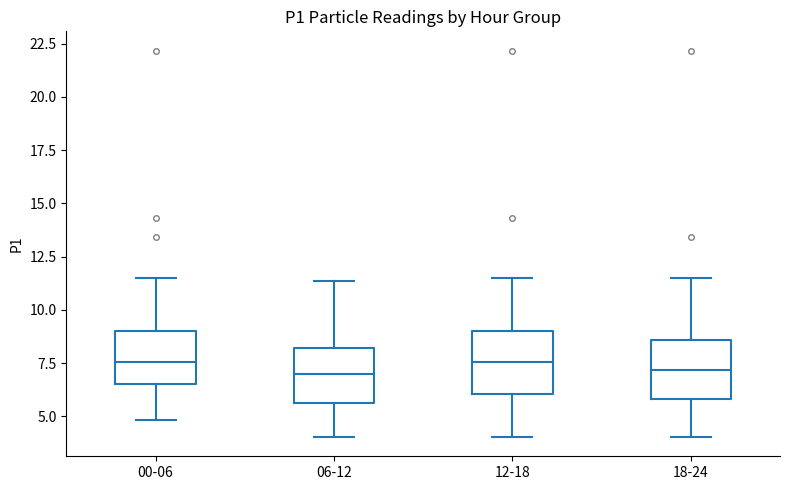

Where does the upper whisker of the box for 18-24 end on the y-axis? The values are not printed on the chart, so give them approximately, as read against the axis.

11.5